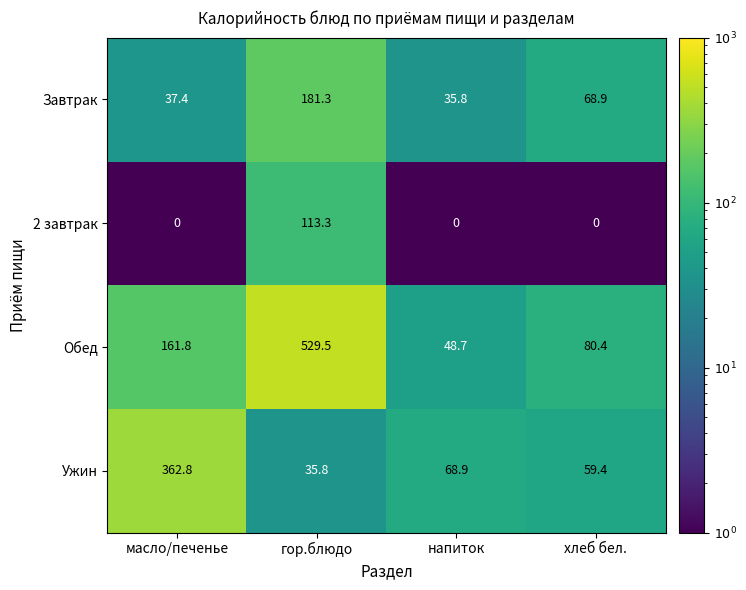

Reading left to right, extract all data points from this chart.

Завтрак: масло/печенье=37.4	гор.блюдо=181.3	напиток=35.8	хлеб бел.=68.9
2 завтрак: масло/печенье=0.0	гор.блюдо=113.3	напиток=0.0	хлеб бел.=0.0
Обед: масло/печенье=161.8	гор.блюдо=529.5	напиток=48.7	хлеб бел.=80.4
Ужин: масло/печенье=362.8	гор.блюдо=35.8	напиток=68.9	хлеб бел.=59.4